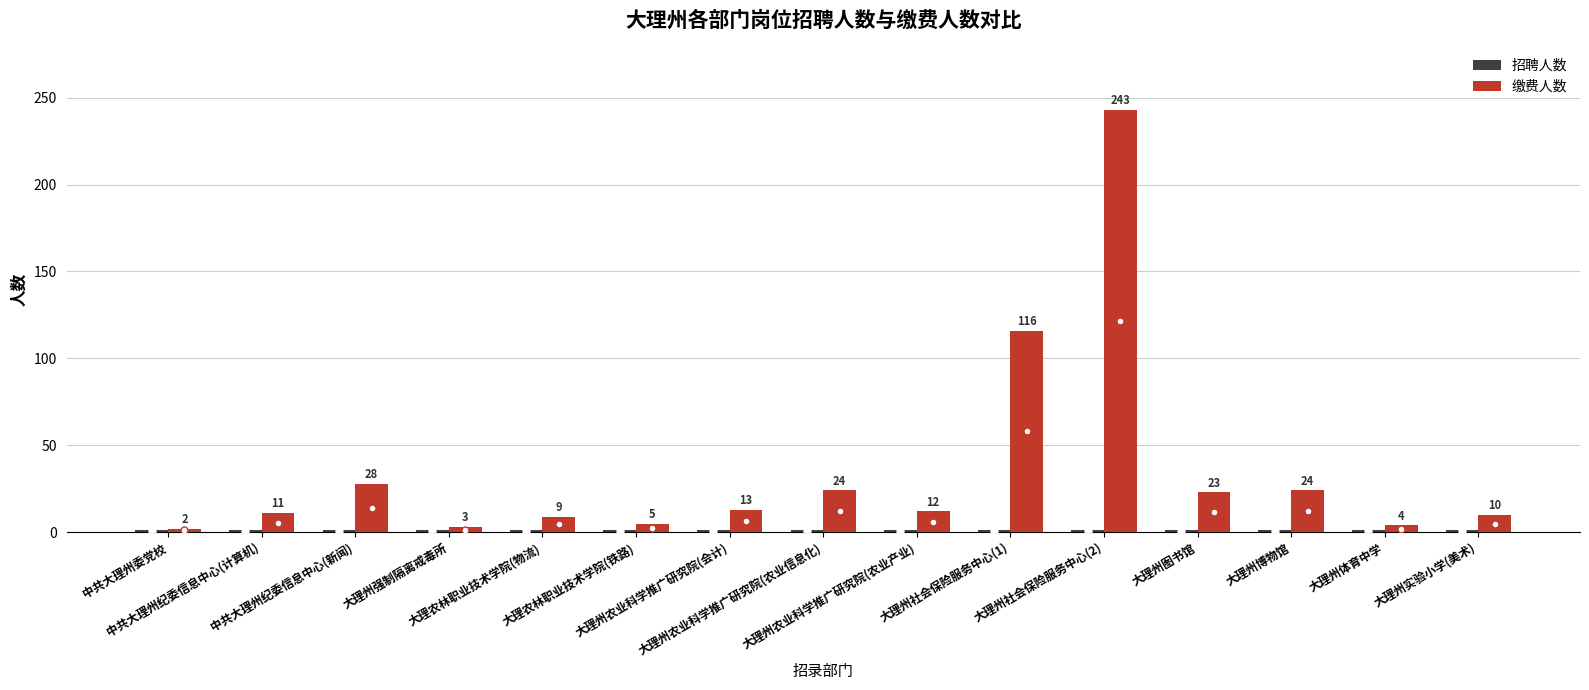

Which series has the largest range (max minus min)?

缴费人数